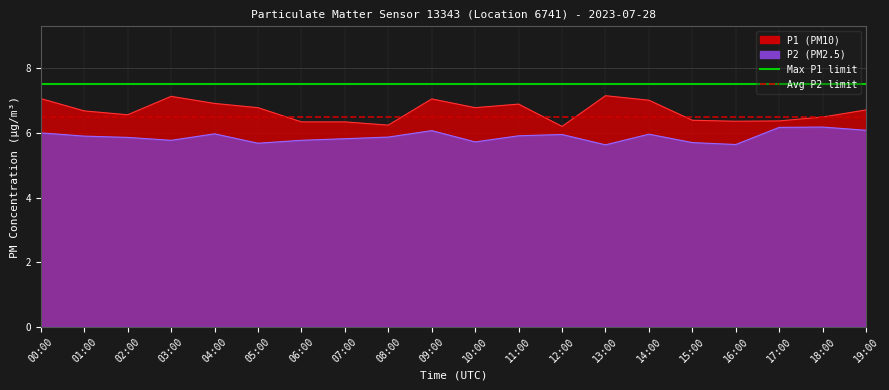

Which has a higher value, 00:00 or 01:00?

00:00